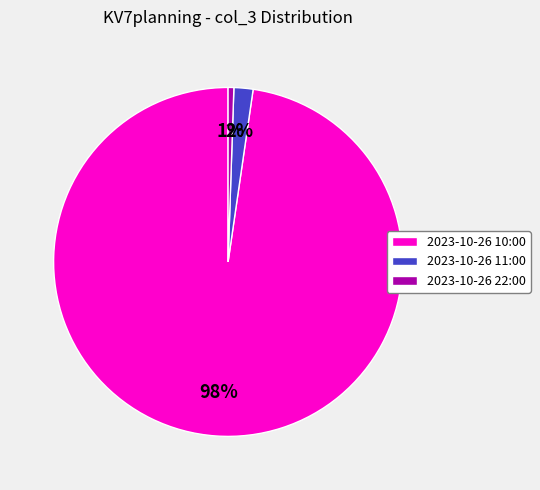

Combined, do 2023-10-26 10:00 and 2023-10-26 11:00 account for over 50%?

Yes